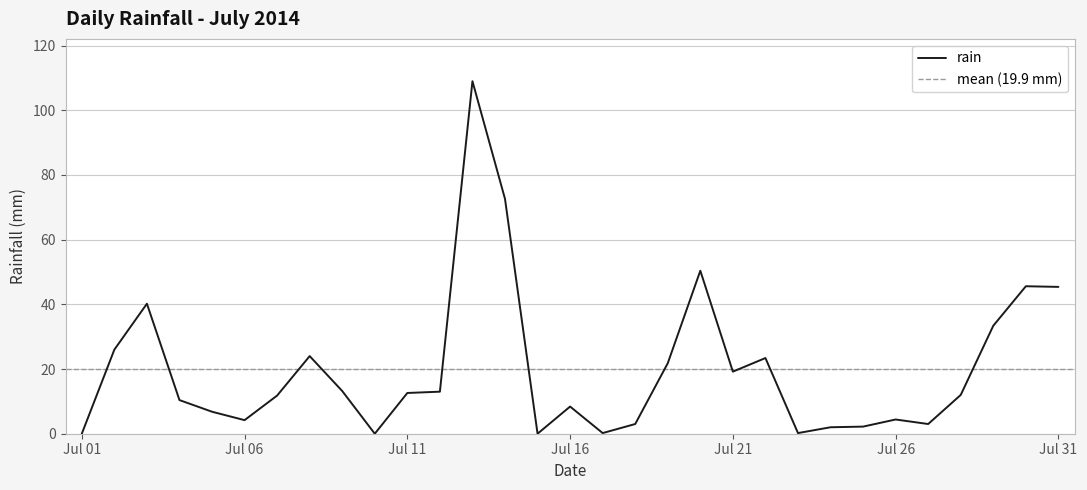

What is the highest value of the rain series?

109.0